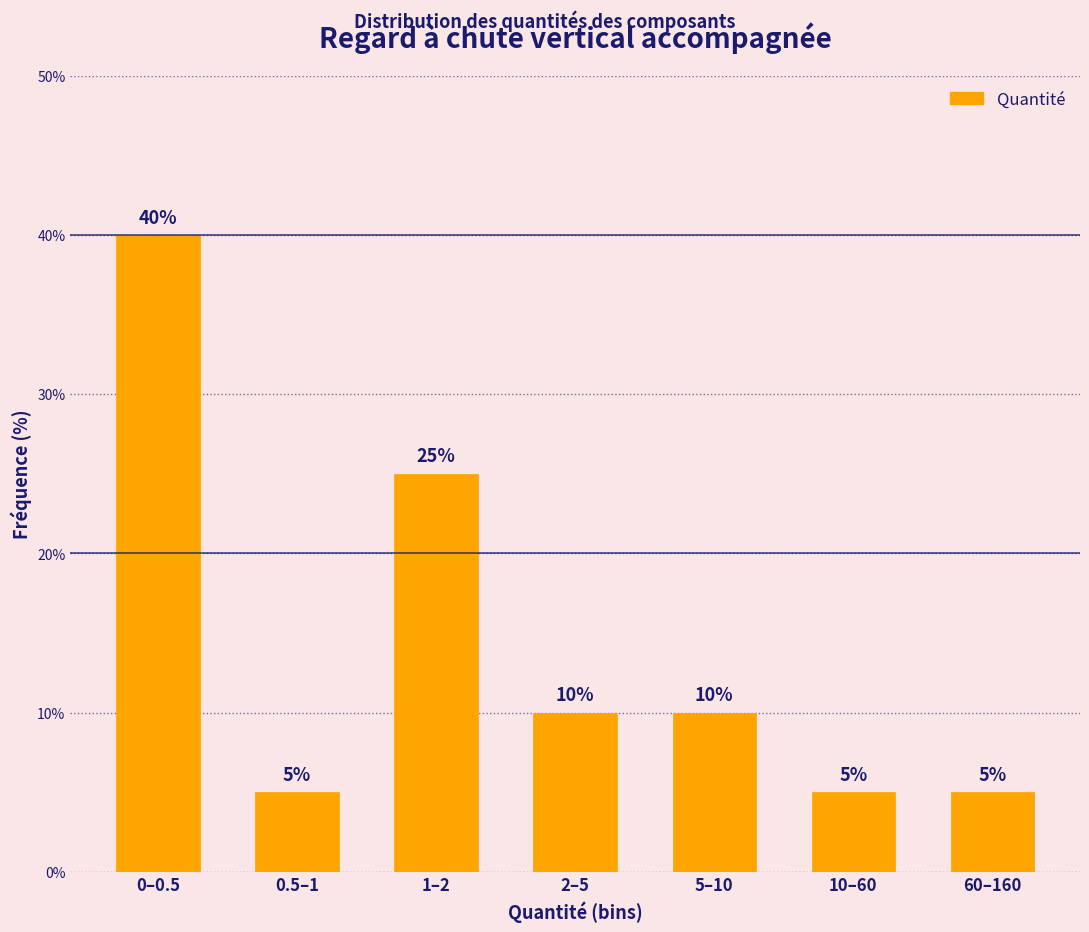

Reading left to right, transcribe all the data shown in this chart.

0–0.5=40	0.5–1=5	1–2=25	2–5=10	5–10=10	10–60=5	60–160=5